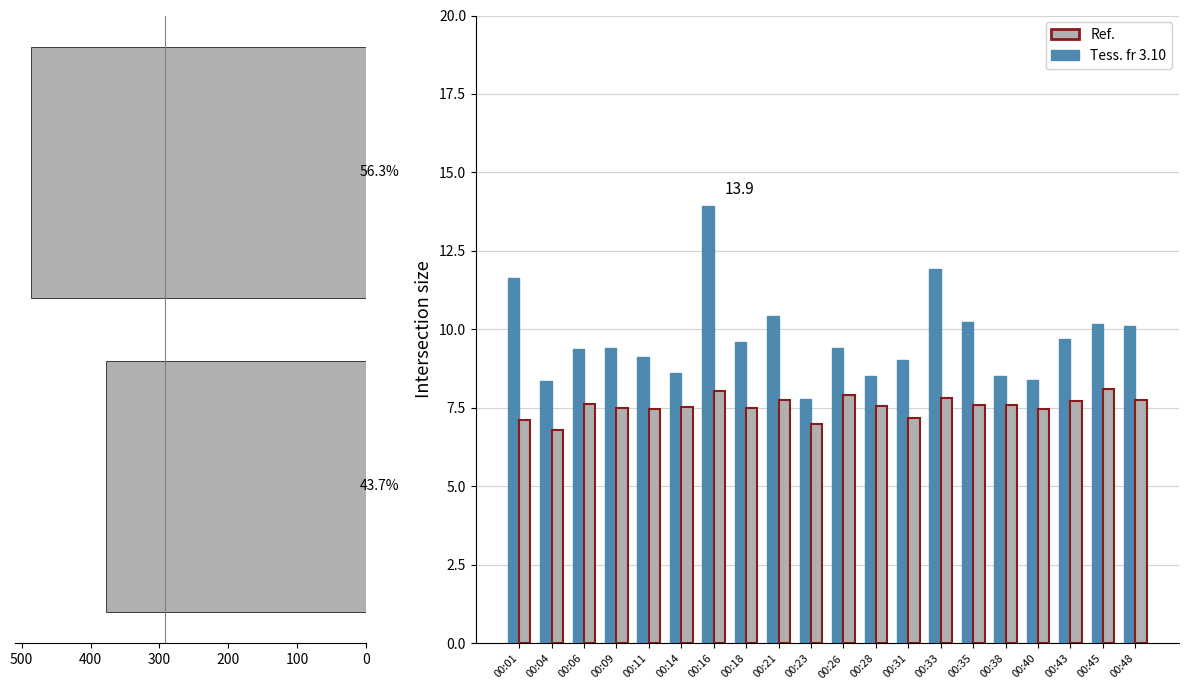

The value of SDS_P1 at 00:16 is 5.5. True or false?

False